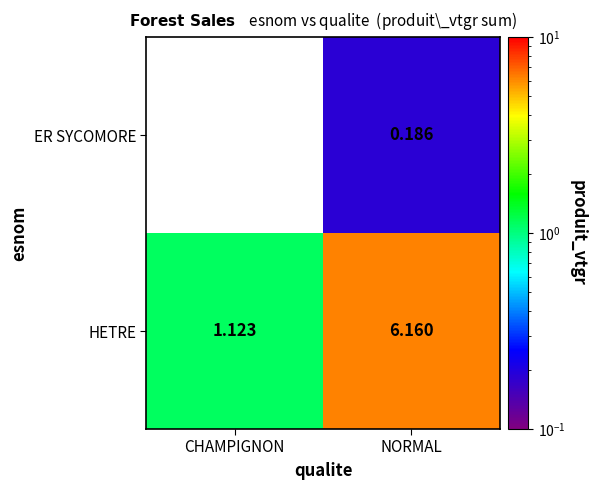

Is it true that HETRE equals 8.4 at NORMAL?

False